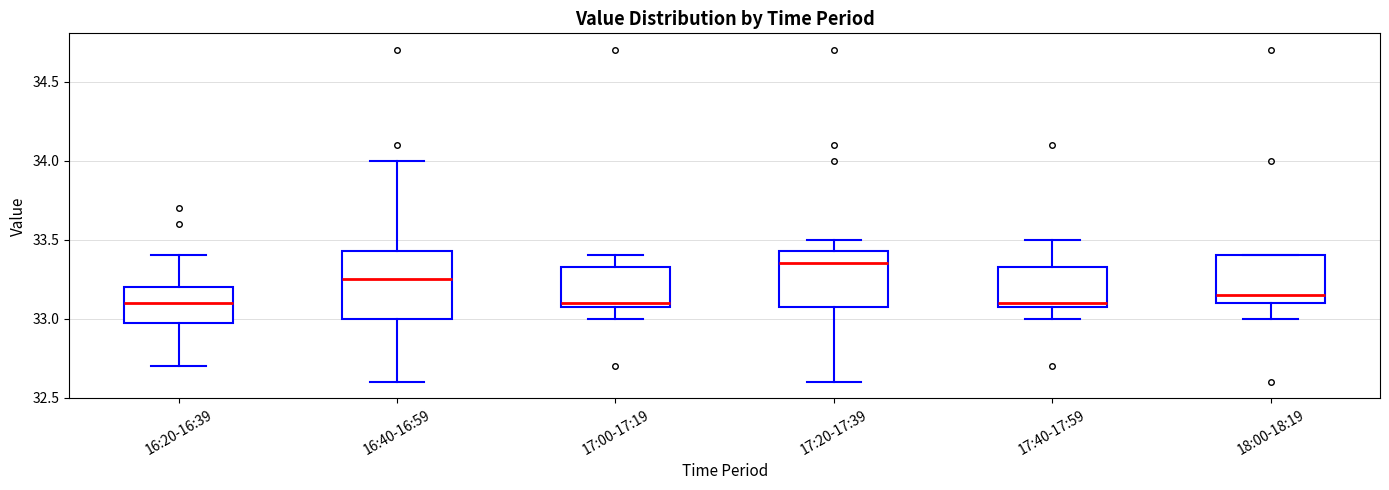

Which box has the highest median line?

17:20-17:39